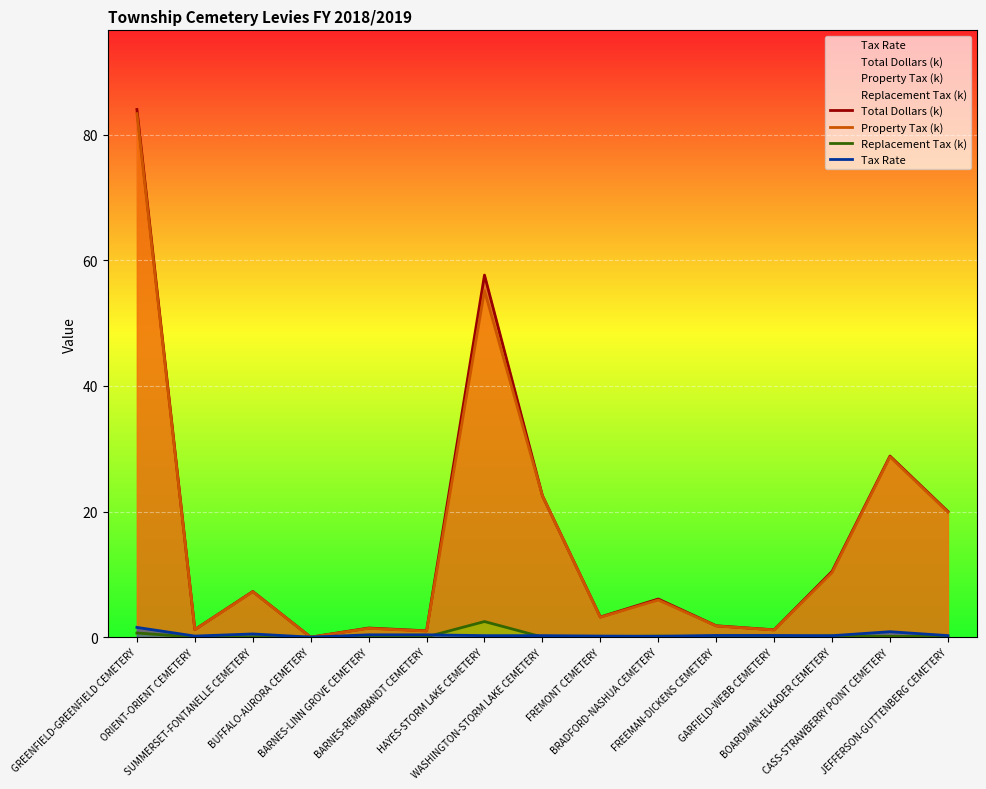

Between SUMMERSET-FONTANELLE CEMETERY and HAYES-STORM LAKE CEMETERY, which series saw the biggest shift?

Total Dollars (k)